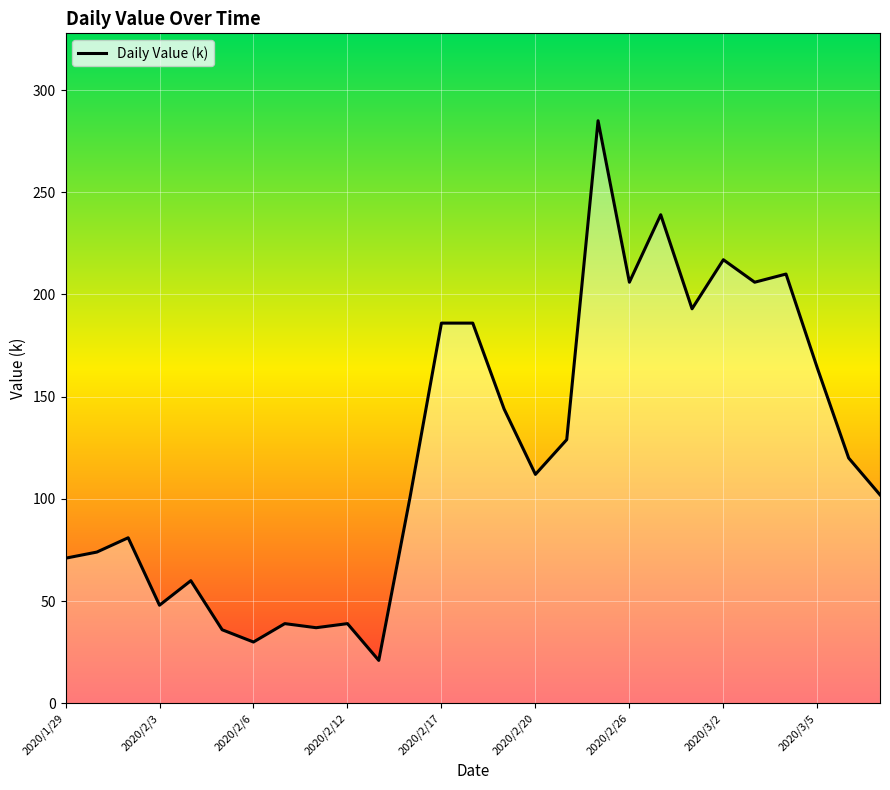

What is the maximum value shown in the chart?

285